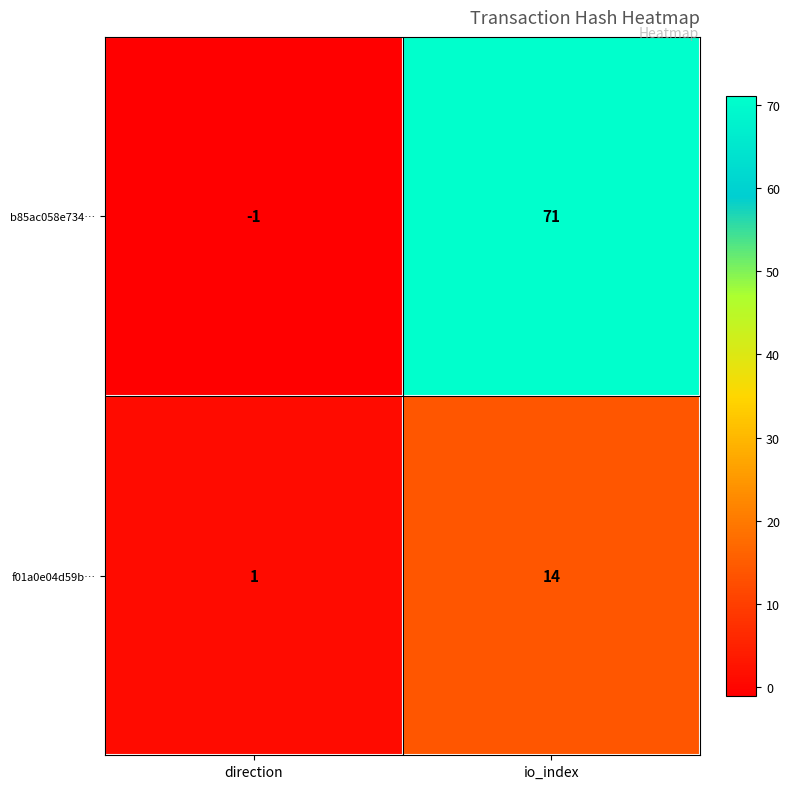

Which series has the largest range (max minus min)?

b85ac058e734…